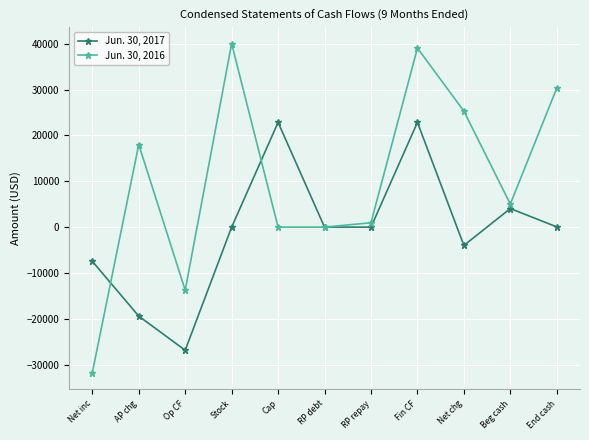

At how many categories does at least one series exceed 12808?

6